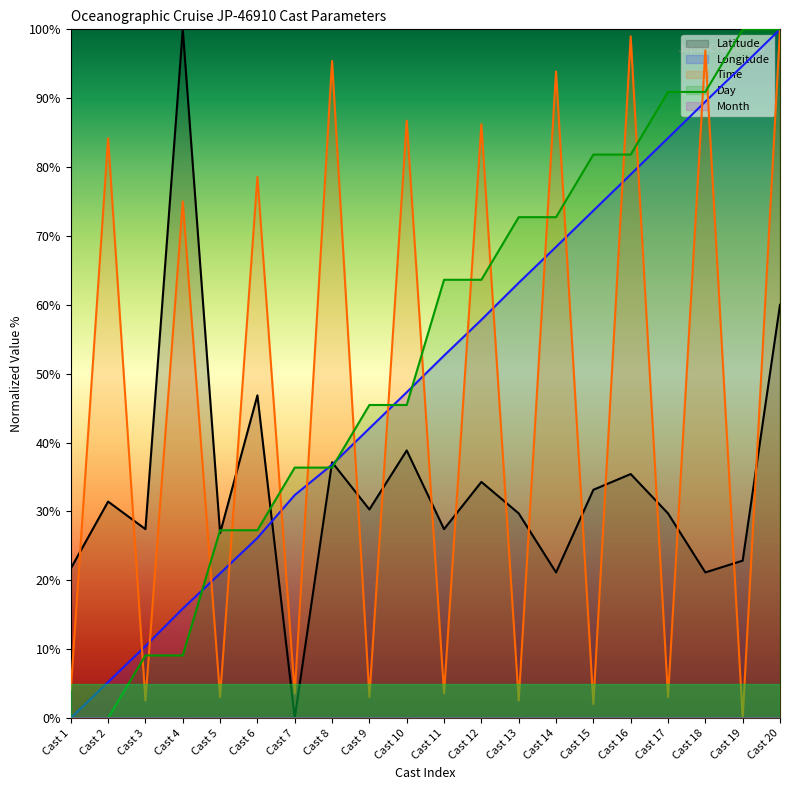

At how many categories does at least one series exceed 46?

15